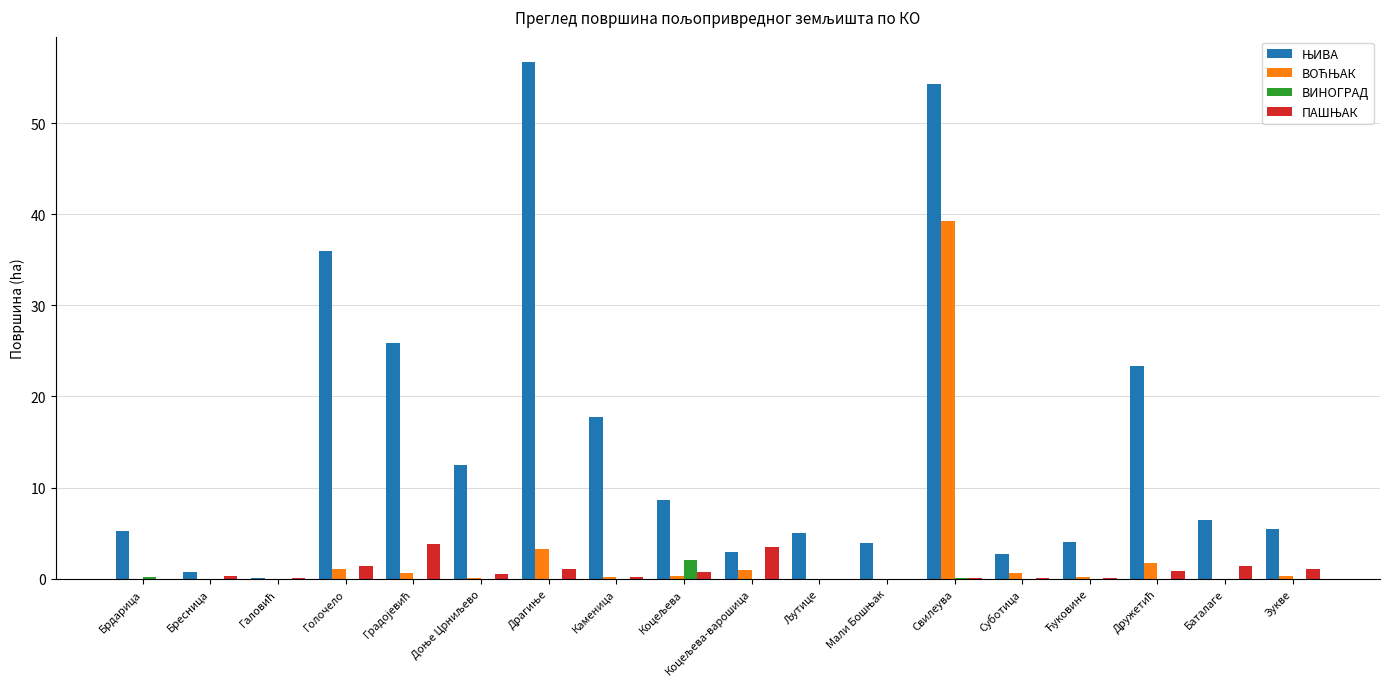

What is the maximum value shown in the chart?

56.6